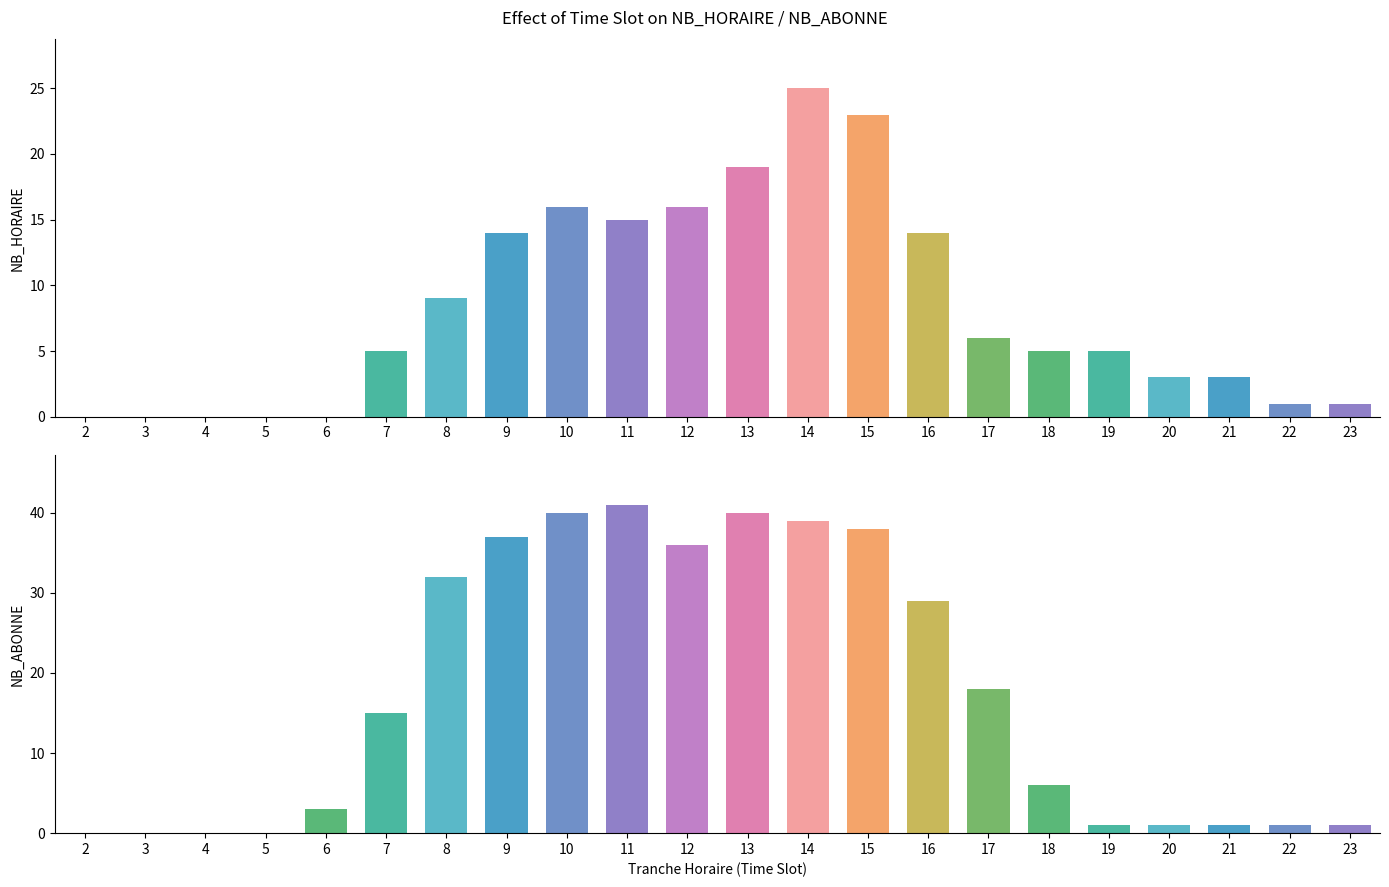

True or false: NB_ABONNE has a value of 1 at 20.

False